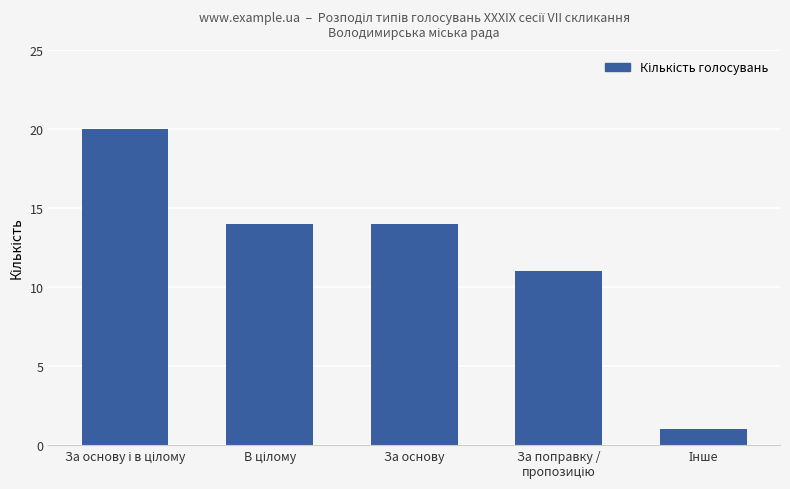

Reading right to left, what are all the values shown in this chart?

1	11	14	14	20